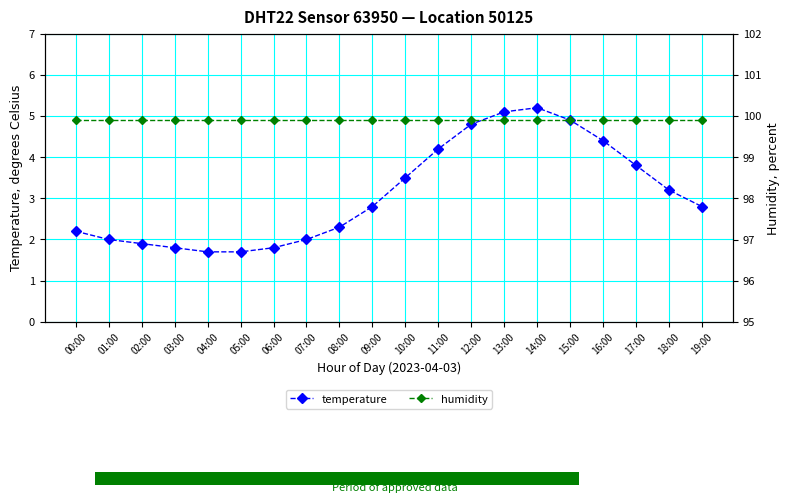

What is the label of the 19th bar from the left?

18:00